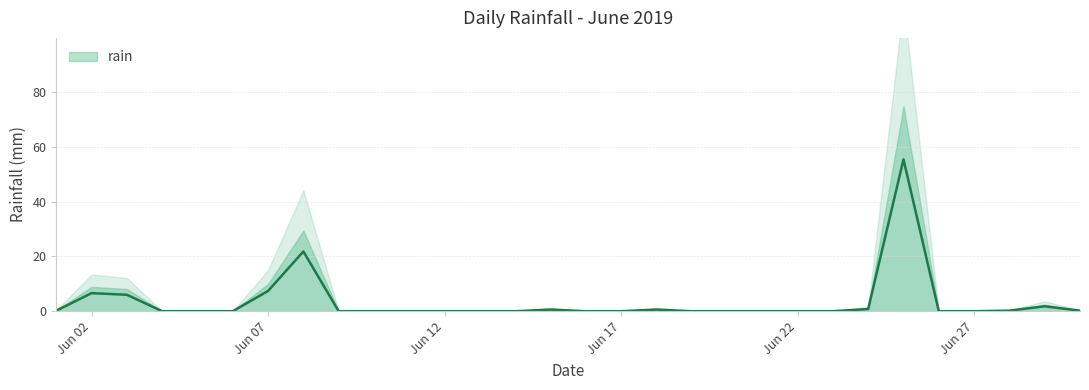

What is the value of the 25th point from the left?

55.4